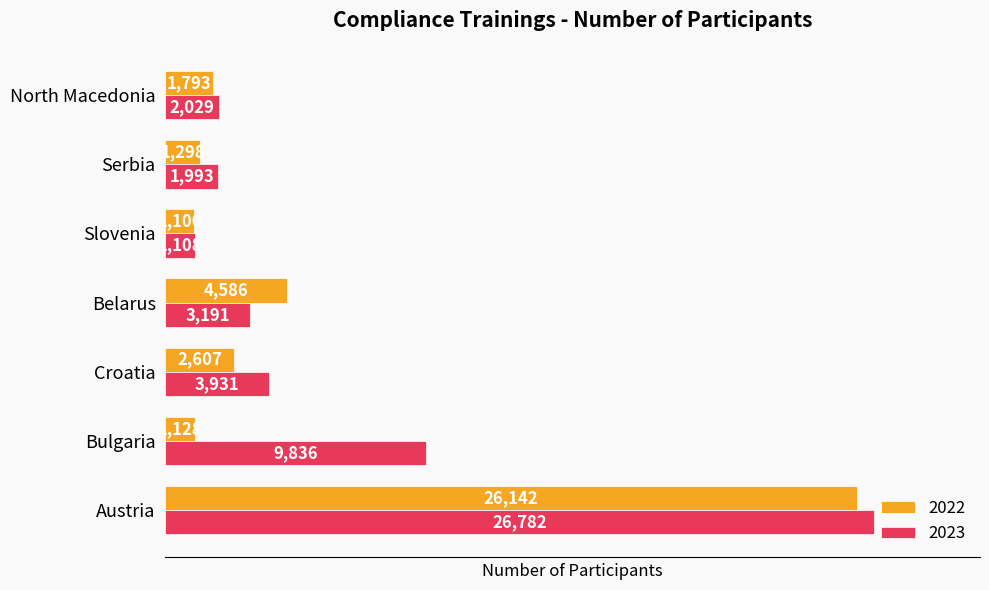

How many data points does each series have?

7